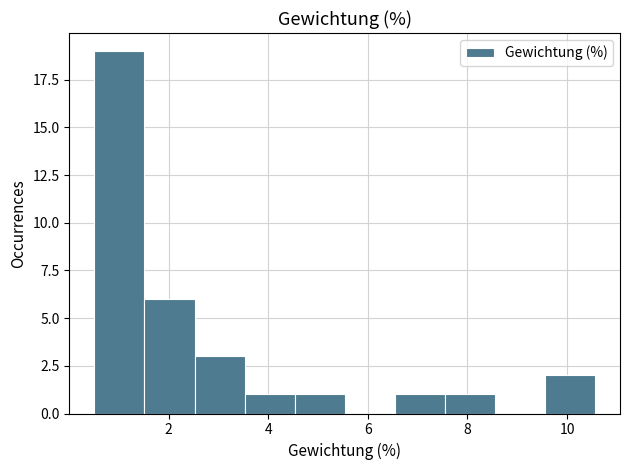

Reading left to right, list every bar in this chart as the range it spans on the x-axis followed by its height. Neither the bar edges nor the heights are printed on the chart, so give them approximately, as read against the axes.

0.6 to 1.6: 19
1.6 to 2.6: 6
2.6 to 3.6: 3
3.6 to 4.6: 1
4.6 to 5.6: 1
5.6 to 6.6: 0
6.6 to 7.6: 1
7.6 to 8.6: 1
8.6 to 9.6: 0
9.6 to 10.6: 2